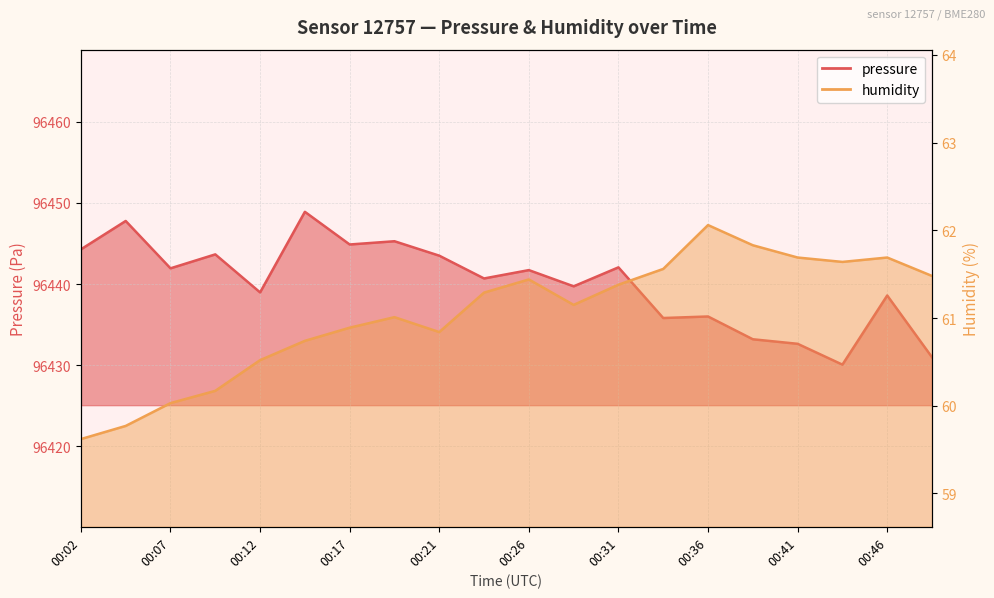

The humidity series shows 61.0 at 00:19. True or false?

True